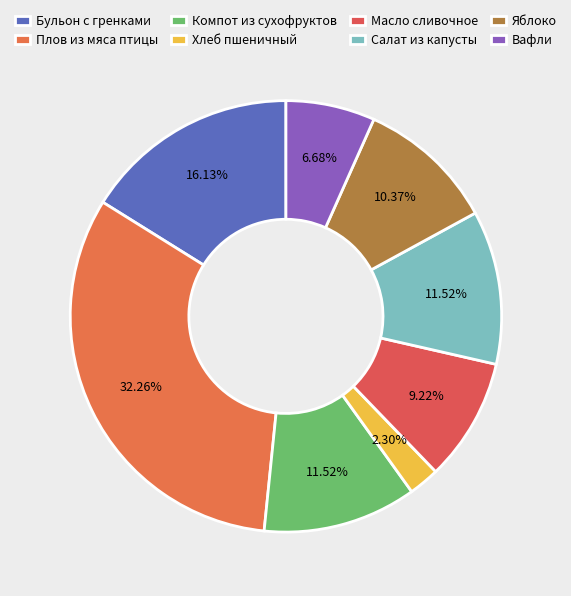

Combined, what portion of the pie is Бульон с гренками and Салат из капусты?

27.6%